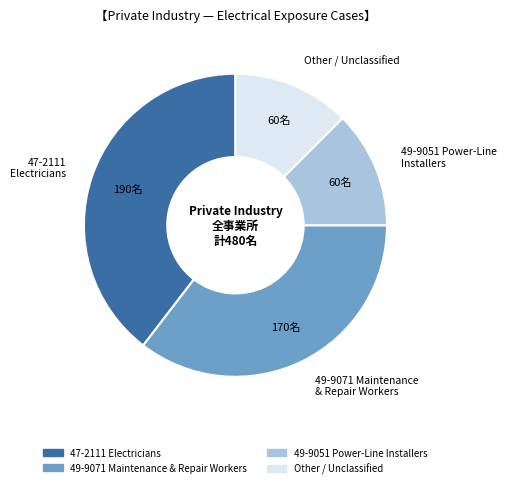

How many segments does this pie chart have?

4